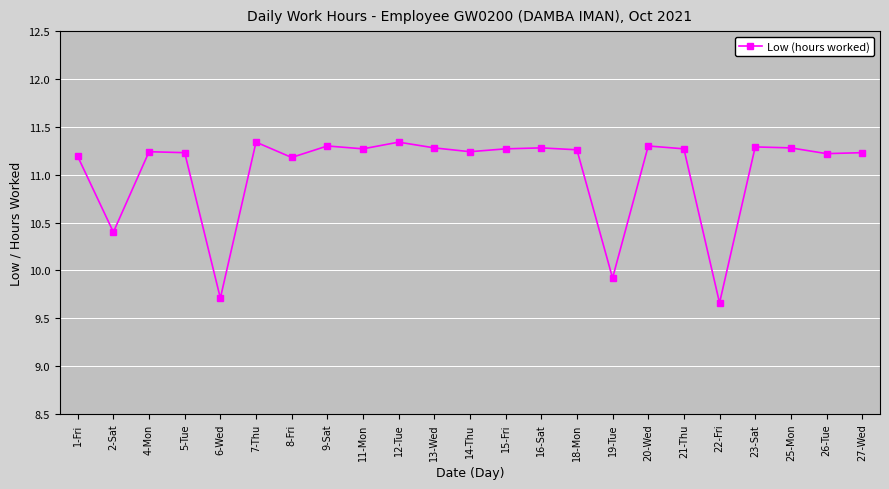

The value at 14-Thu is 11.2. True or false?

True